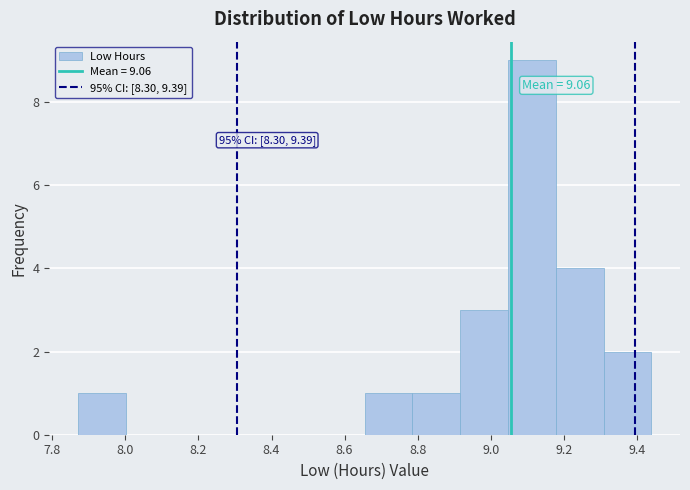

Which range on the x-axis has the tallest bar?

9.04 to 9.18